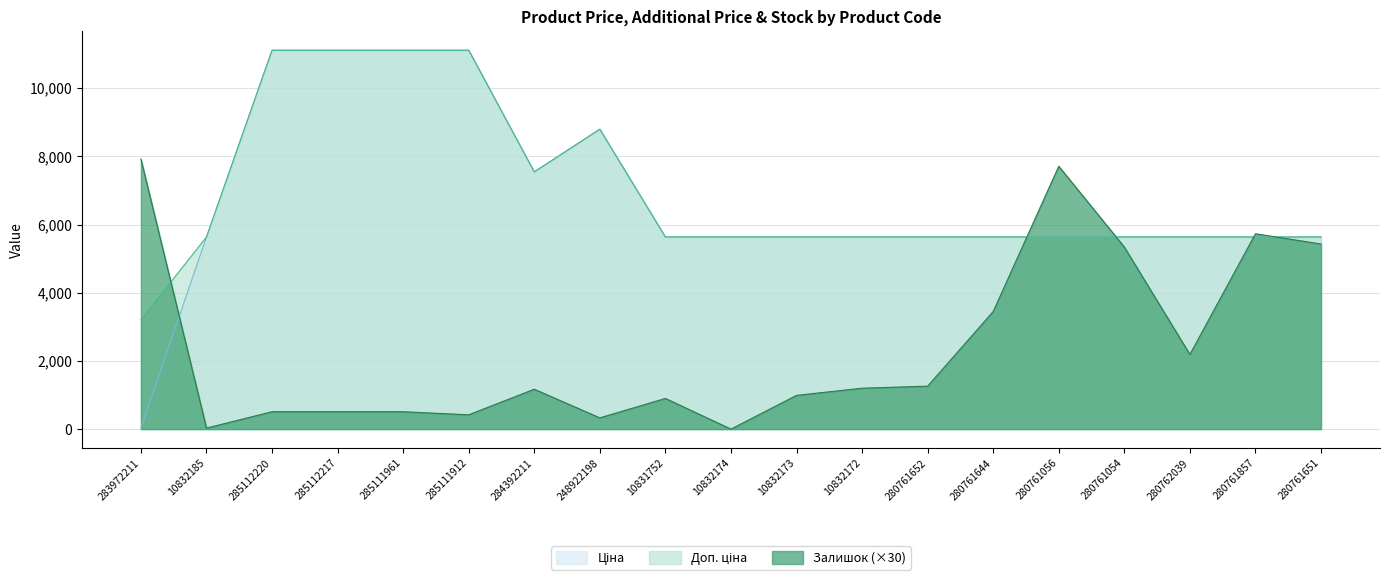

What is the minimum value for Доп. ціна?

3205.0